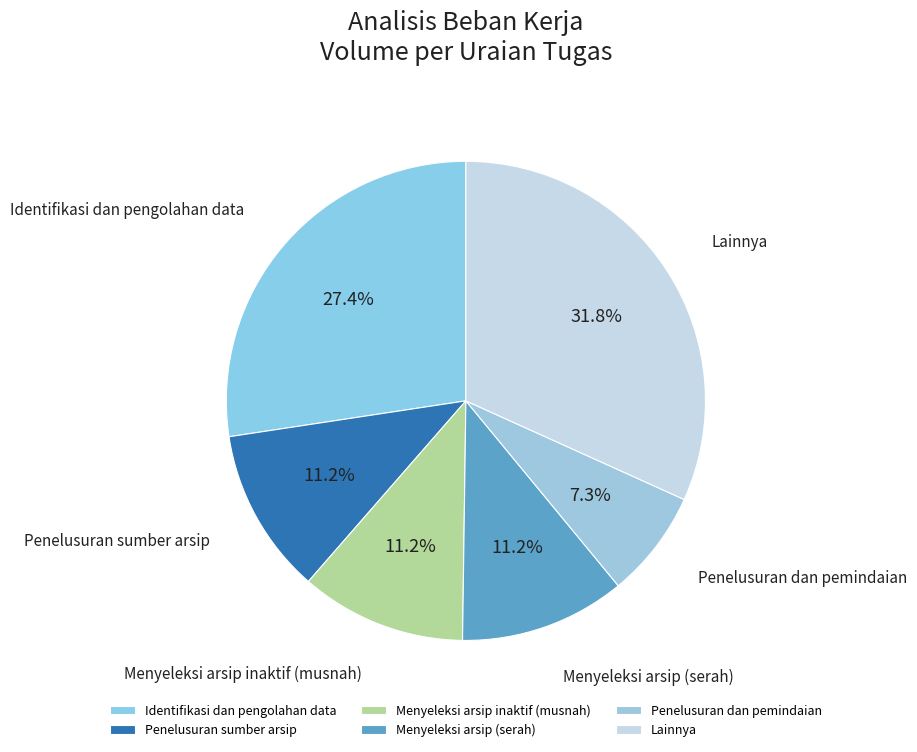

How many segments does this pie chart have?

6